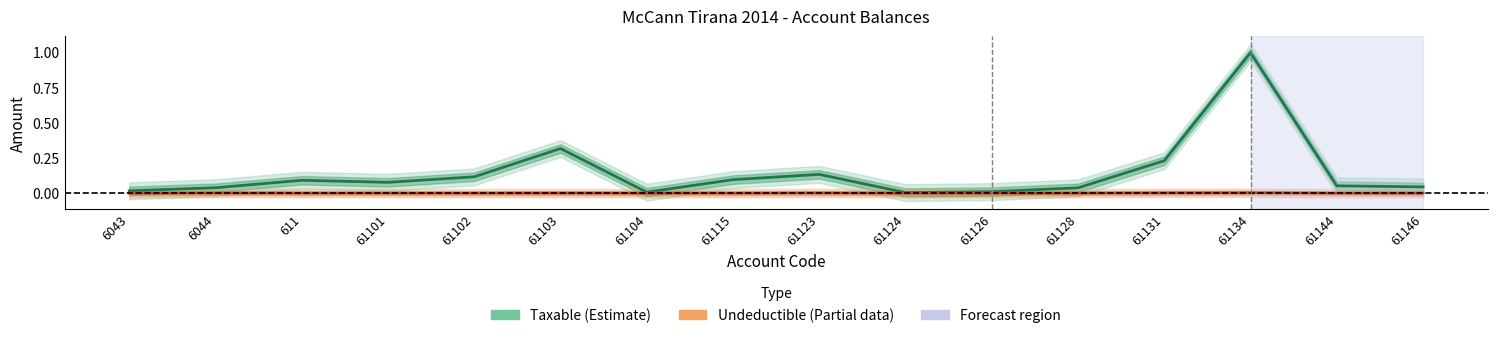

At which category is the sum across all series the highest?

61134